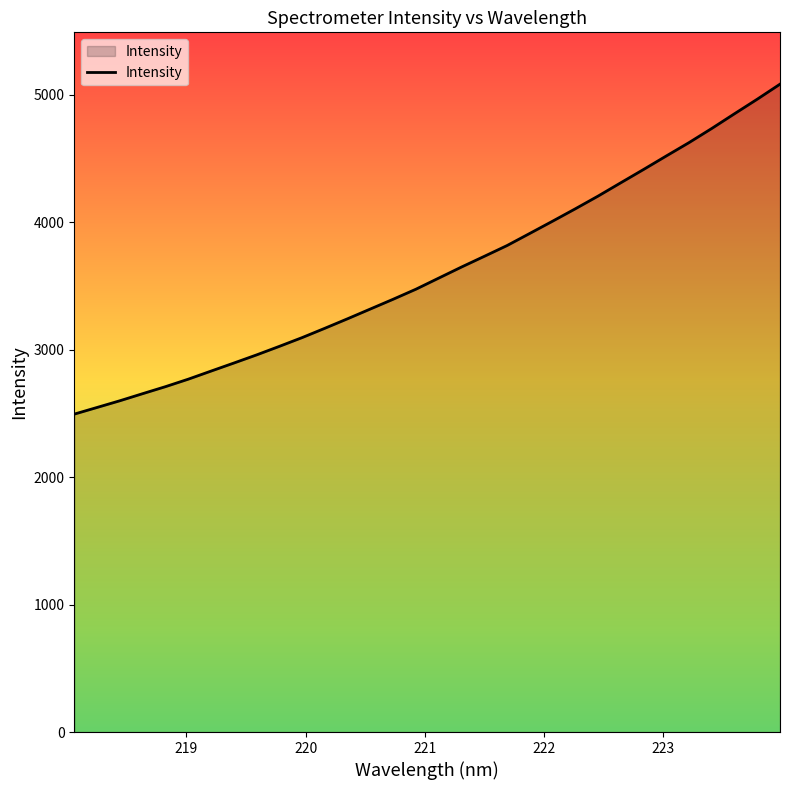

What is the smallest value displayed?

2493.7